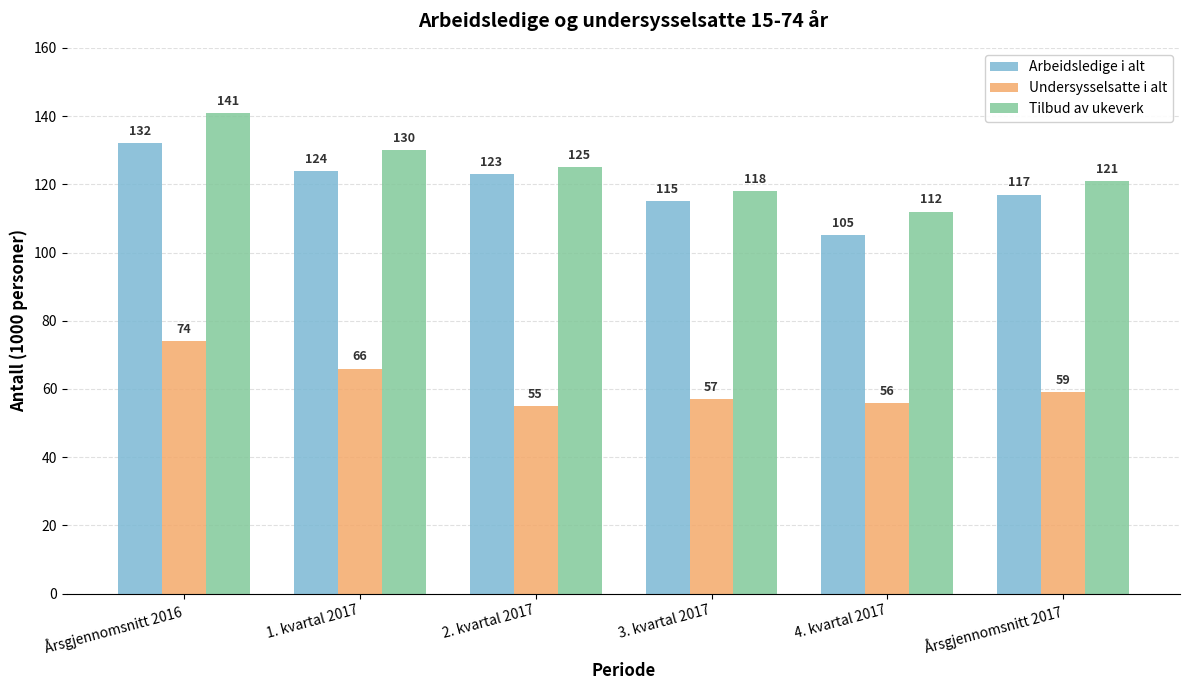

Reading right to left, extract all data points from this chart.

Arbeidsledige i alt: 117	105	115	123	124	132
Undersysselsatte i alt: 59	56	57	55	66	74
Tilbud av ukeverk: 121	112	118	125	130	141